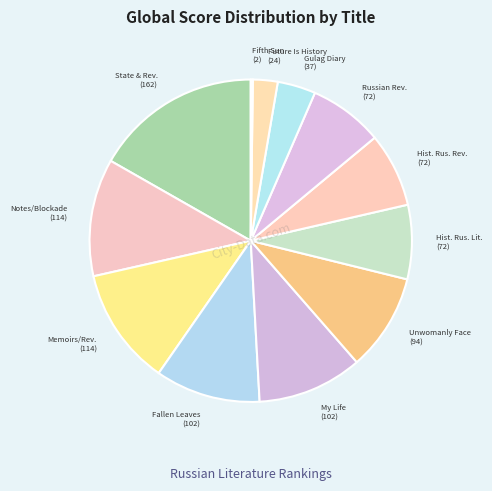

To the nearest percent, what is the difference between the largest and smallest slice percentages?

17%